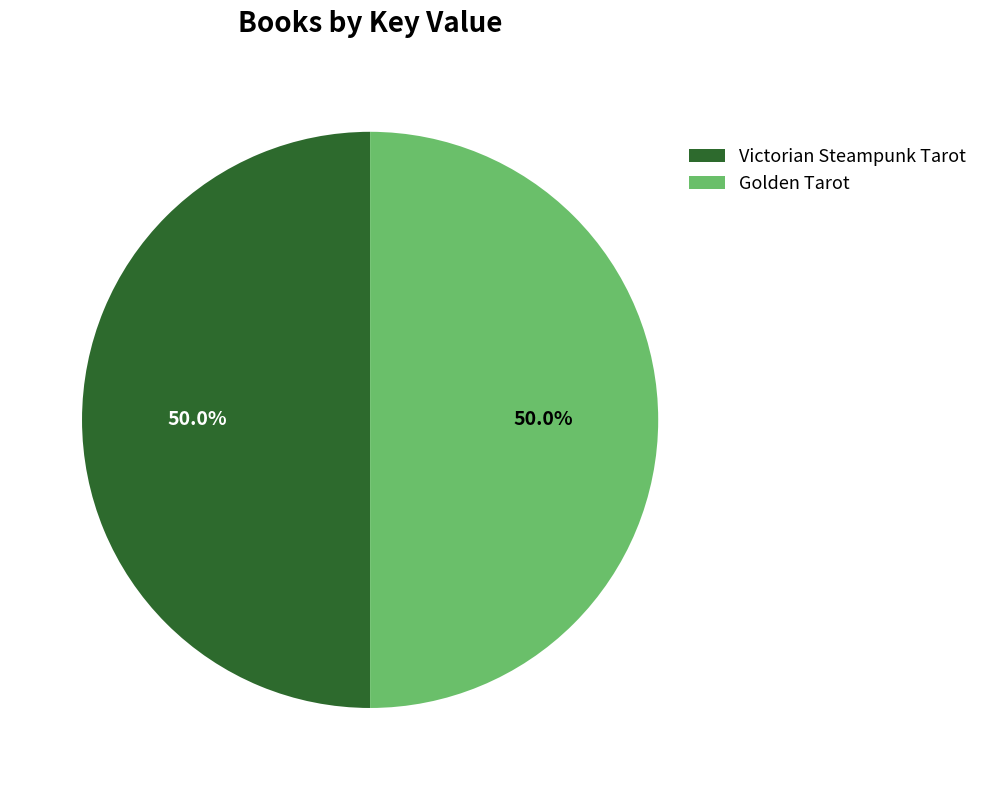

The Golden Tarot slice represents 60% of the pie. True or false?

False